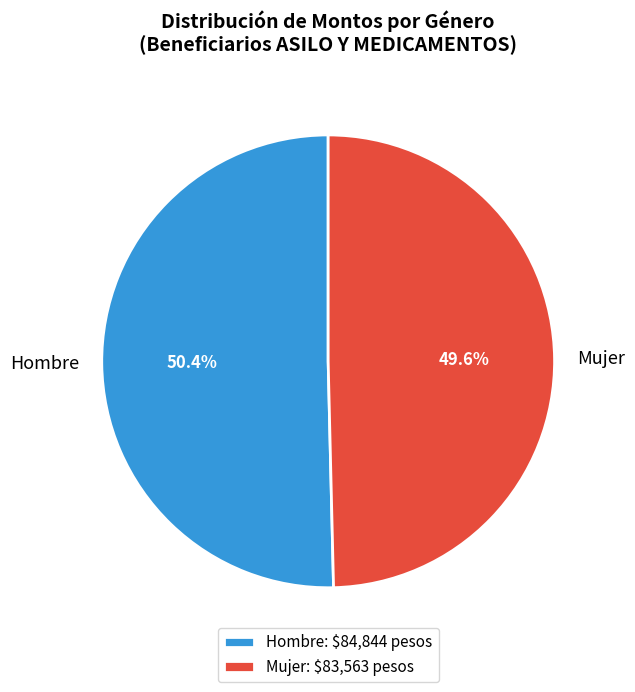

Is there any slice that represents more than half of the pie?

Yes